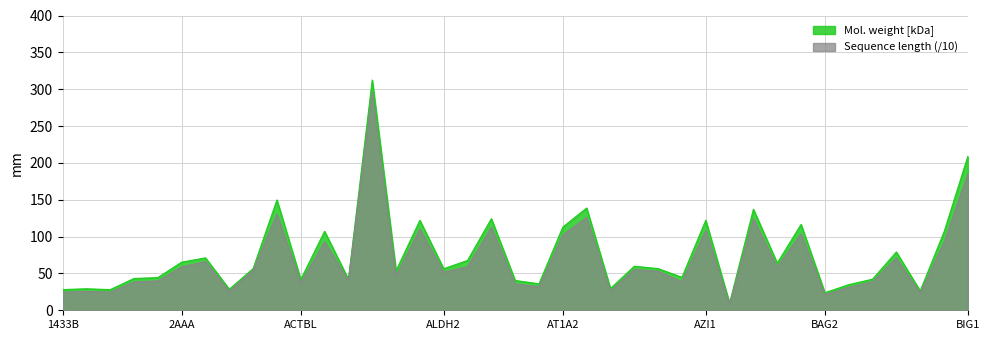

List the series in order of their peak value, lowest first.

Sequence length (/10), Mol. weight [kDa]